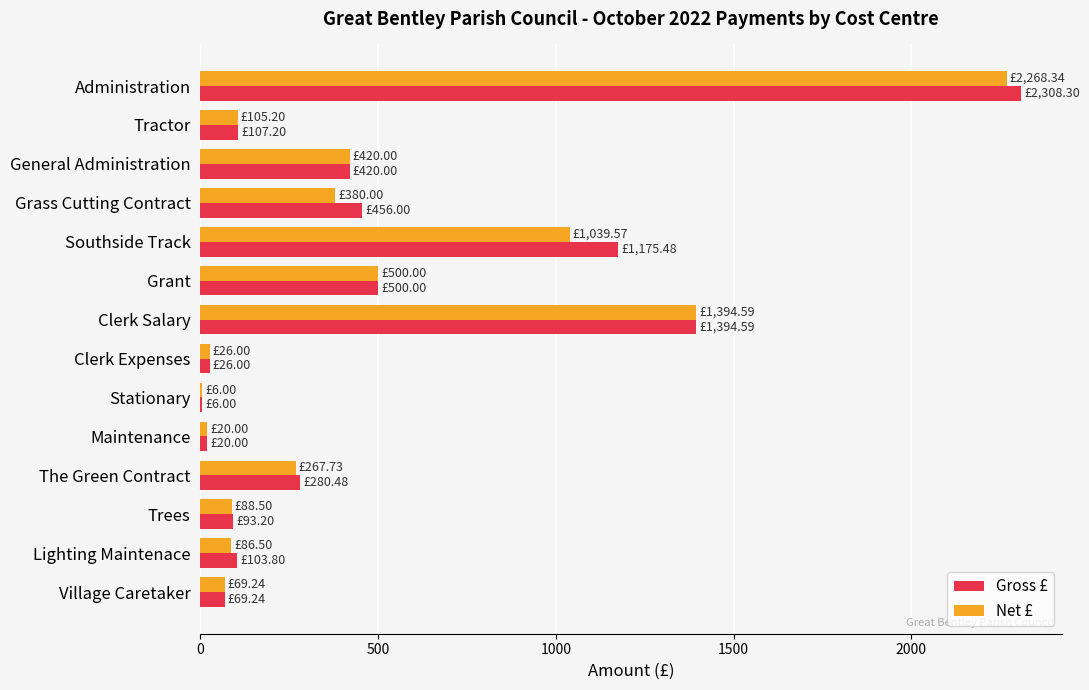

Count the number of data series in this chart.

2